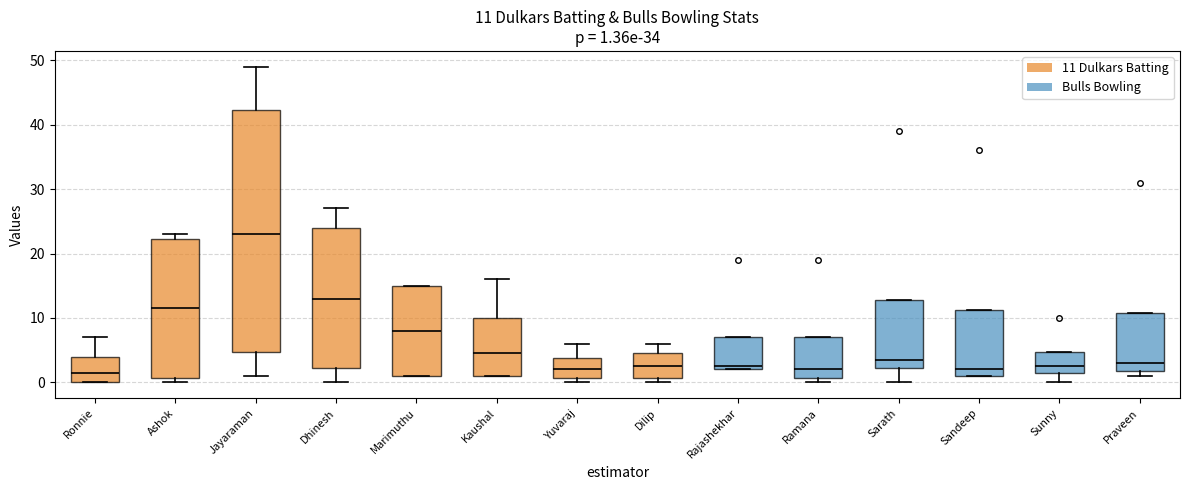

Which box is the tallest, from its lower edge to its upper edge?

Jayaraman